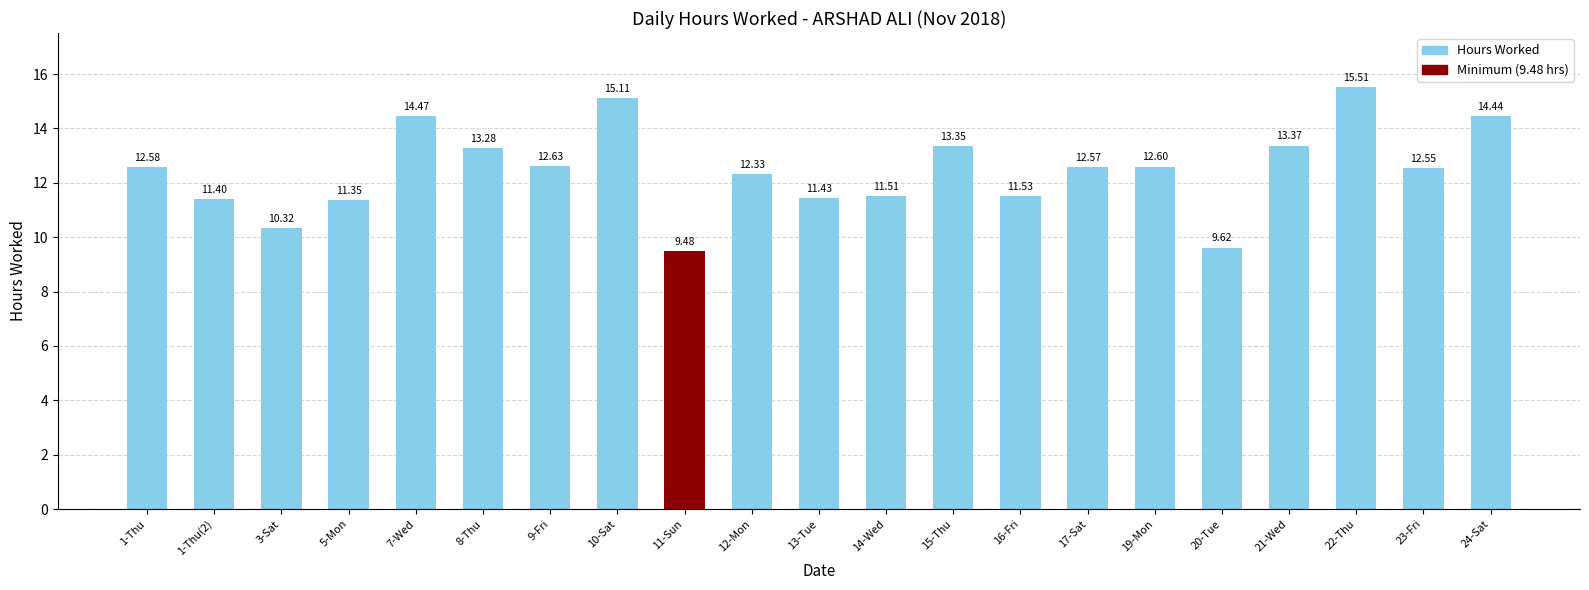

Does the chart contain any negative values?

No